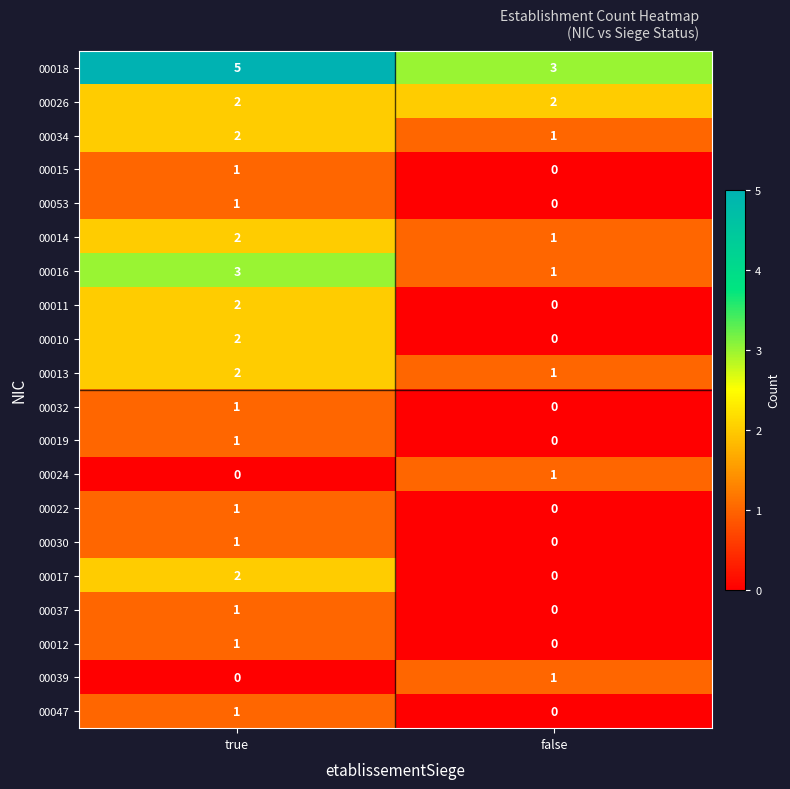

At which label does 00015 reach its peak?

true